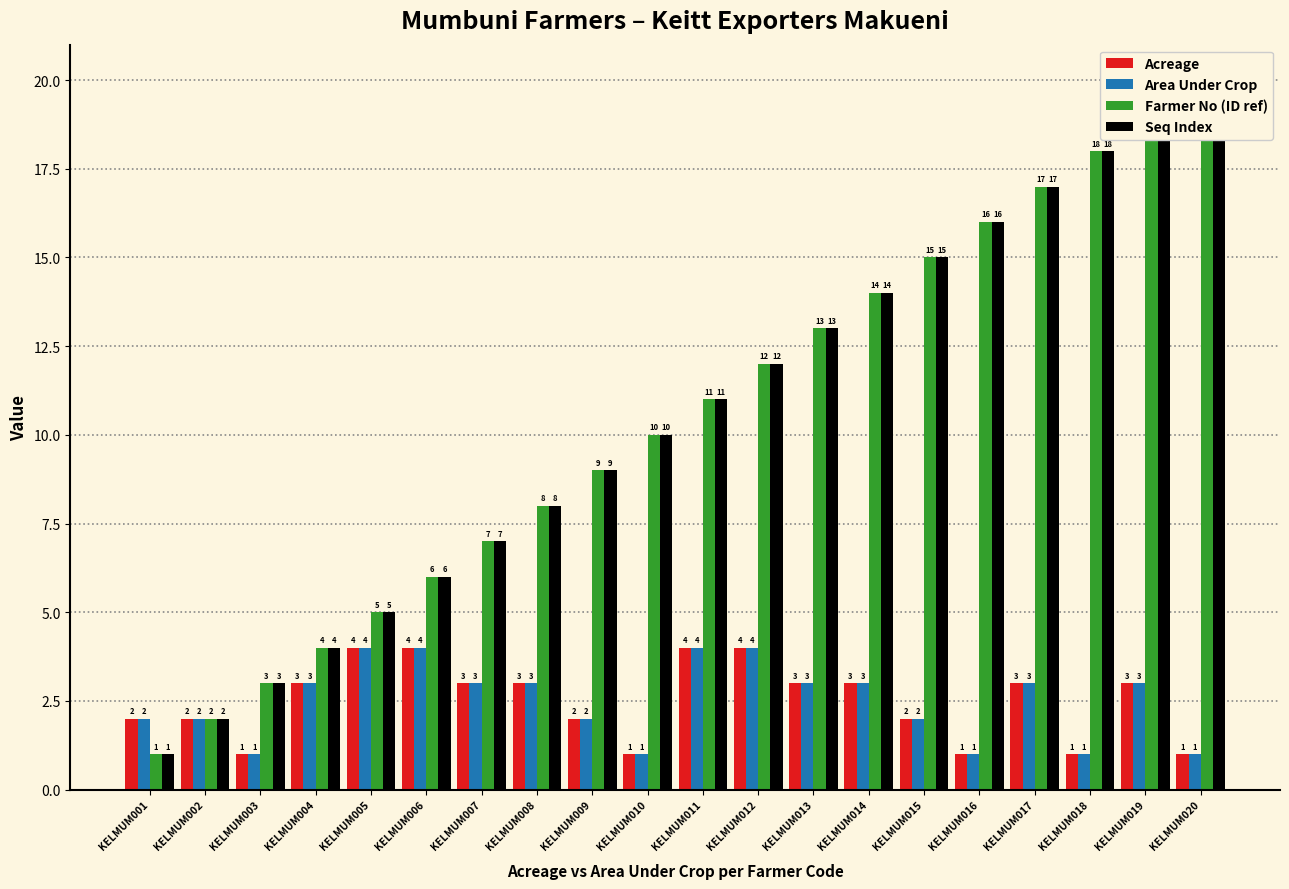

What is the maximum value shown in the chart?

20